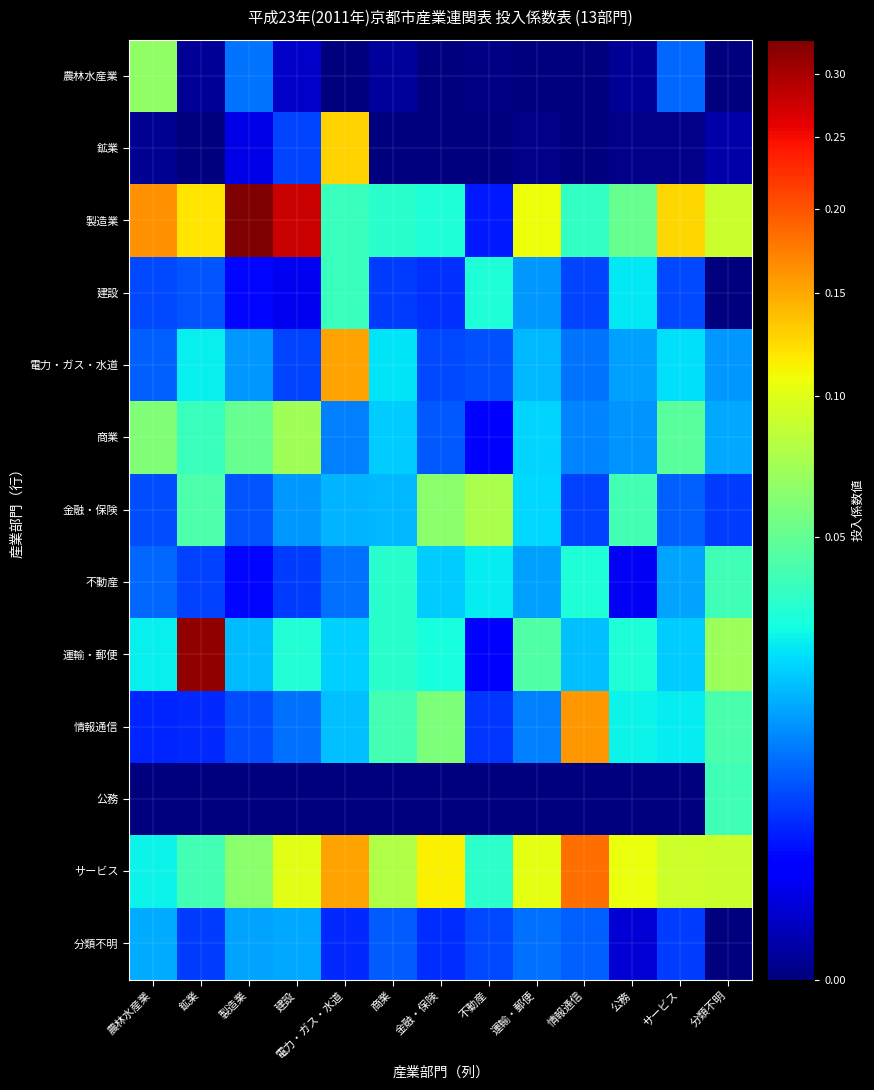

At which category does the chart reach its peak across all series?

製造業